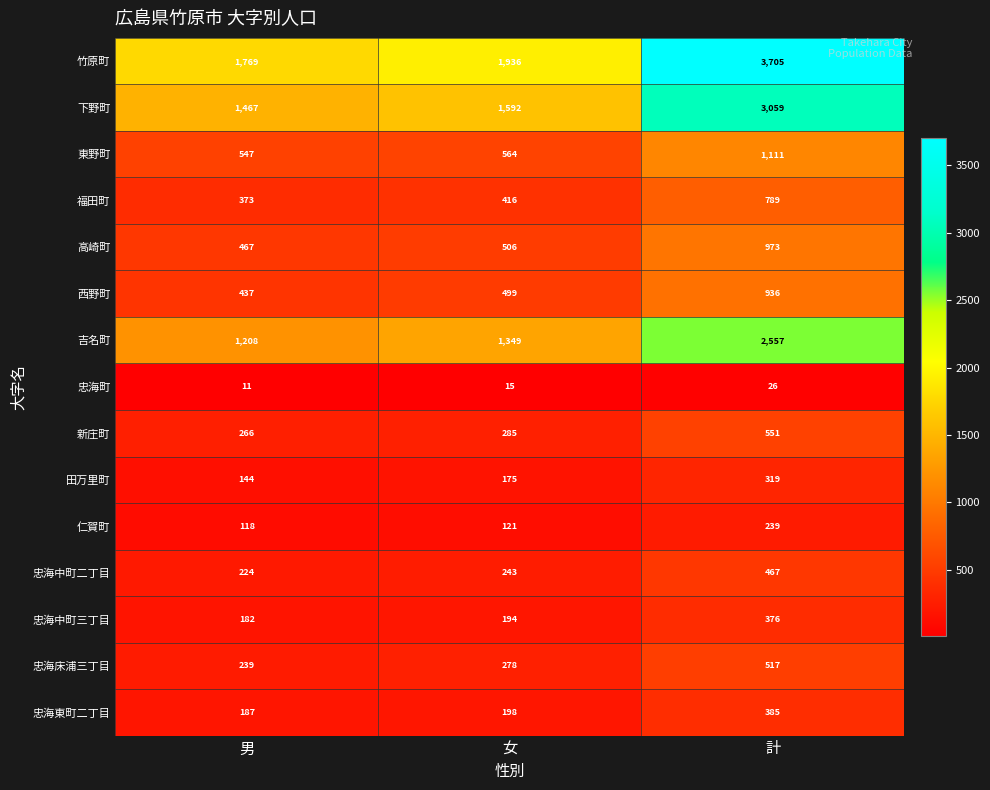

At how many categories does at least one series exceed 610?

3